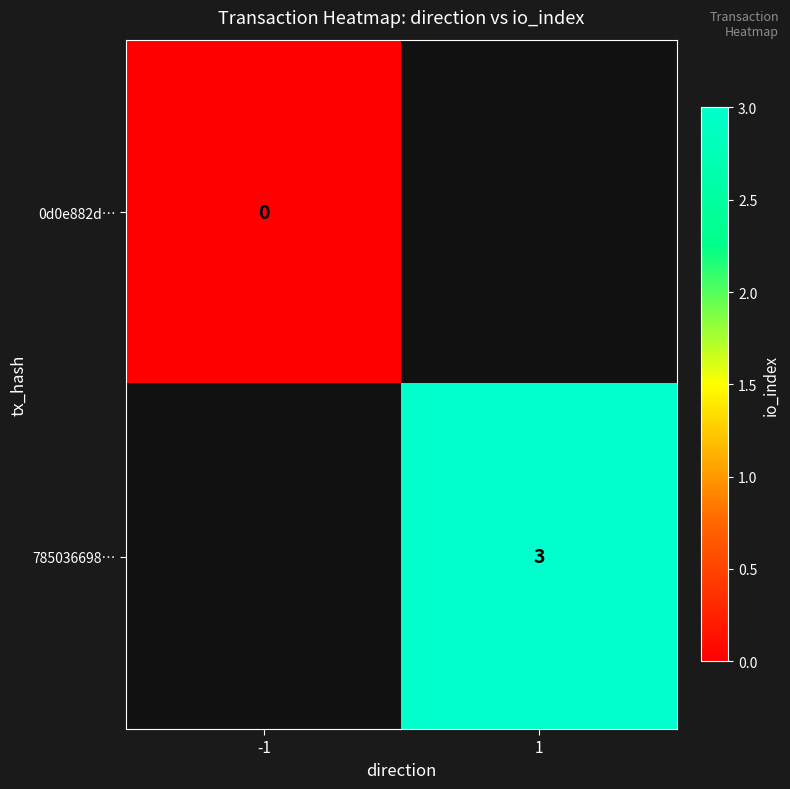

The value of 785036698… at 1 is 5. True or false?

False